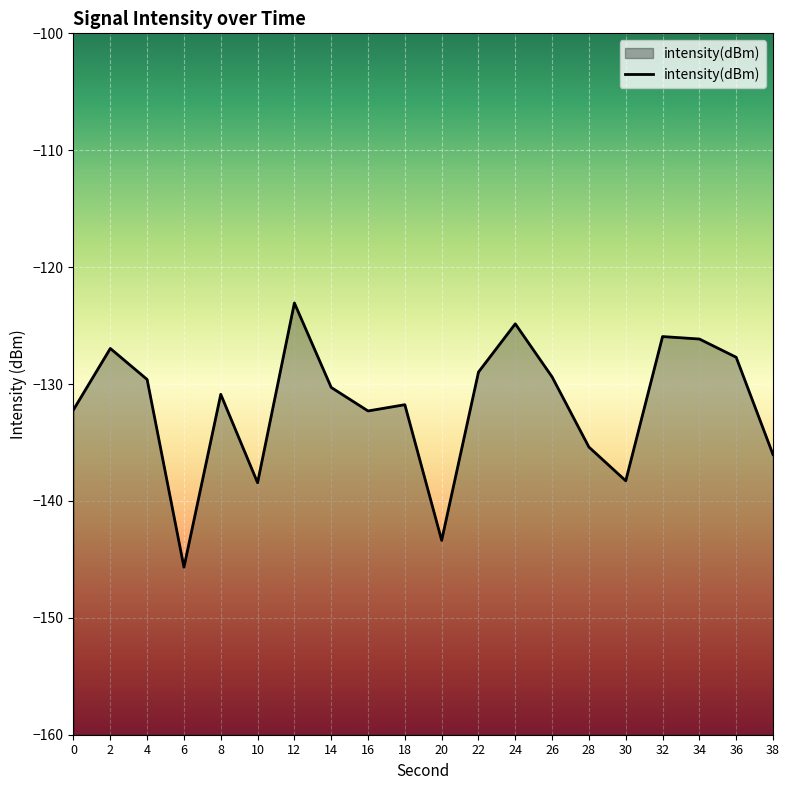

What value does the data have at 24?

-124.9